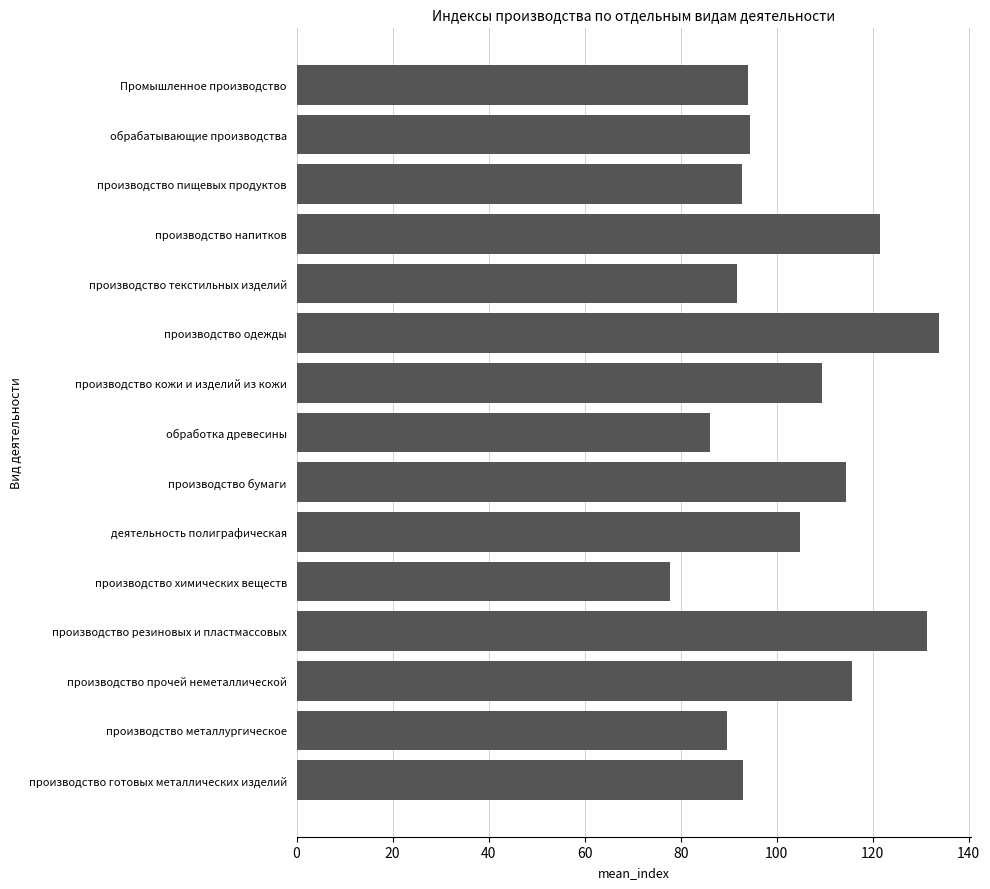

What is the change in value from производство одежды to производство кожи и изделий из кожи?

-24.4